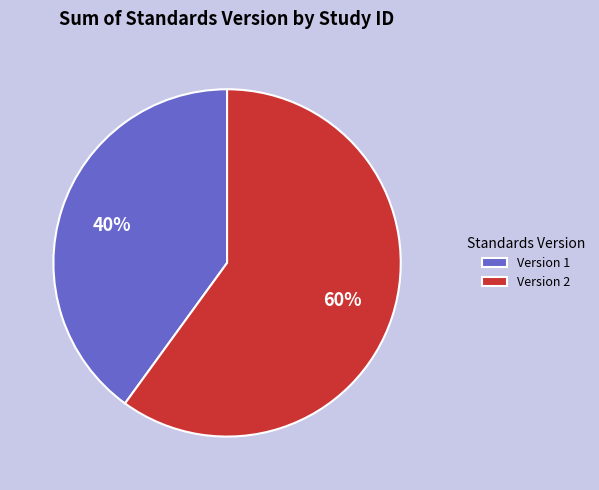

To the nearest percent, what portion does Version 2 represent?

60%